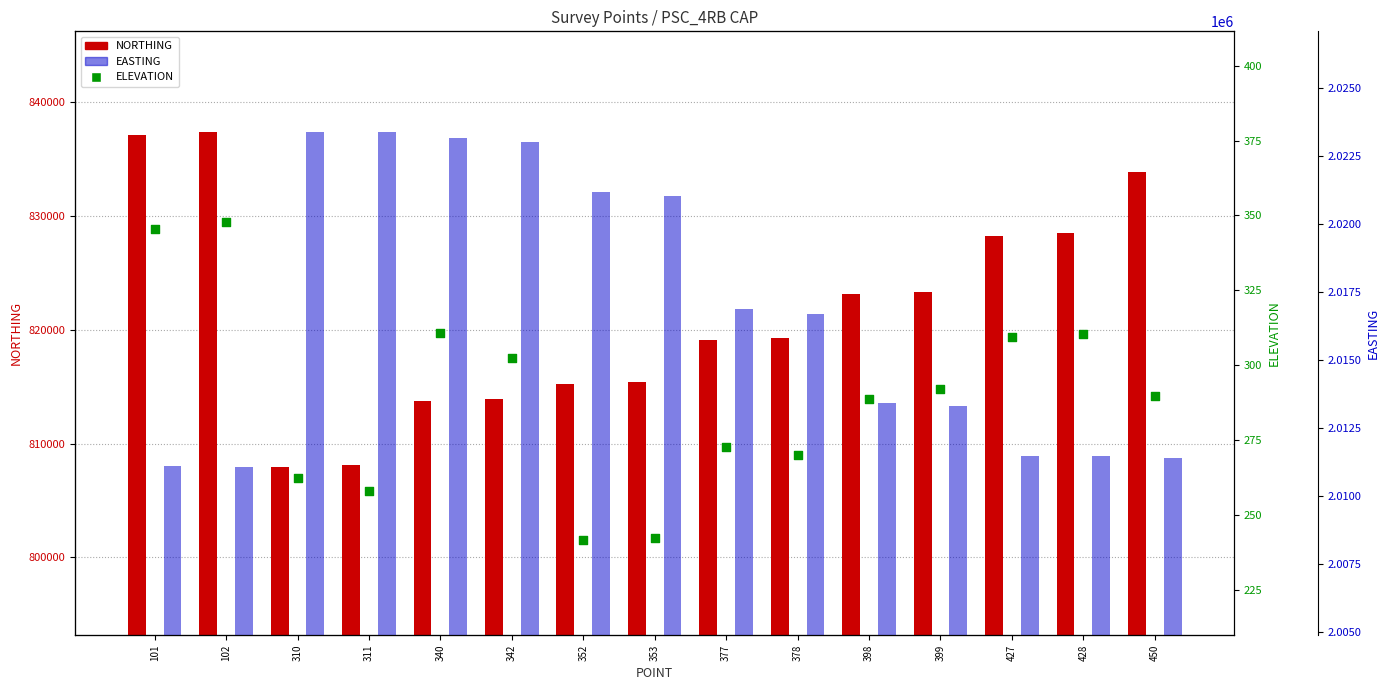

Is the value of NORTHING at 377 greater than the value of ELEVATION at 353?

Yes